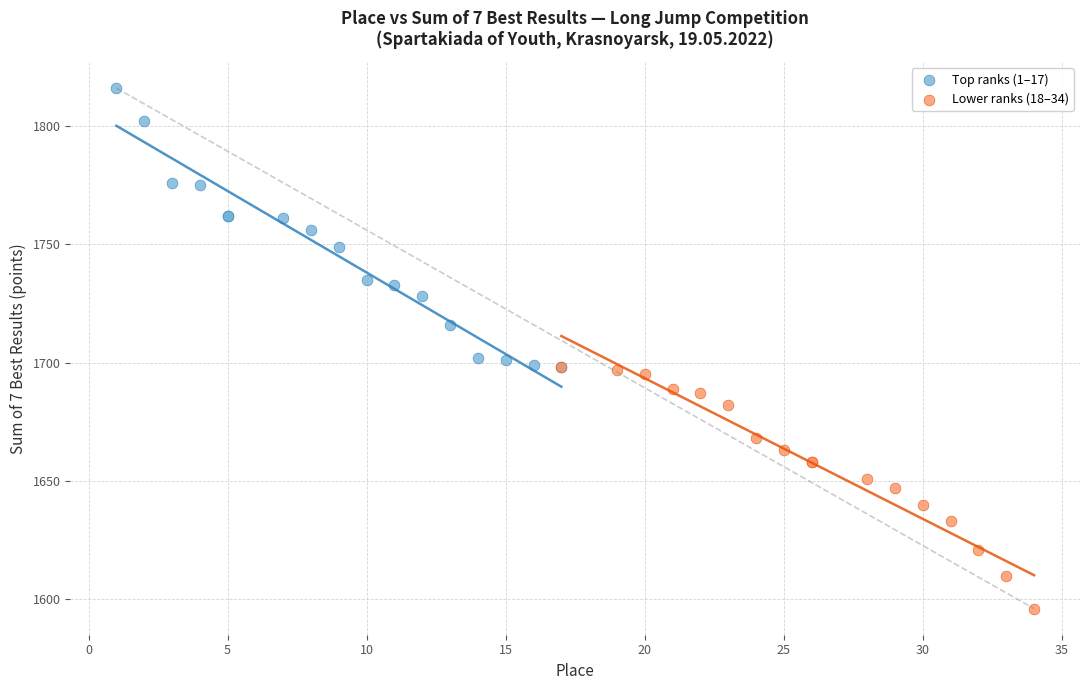

Which series has the largest Y range (max minus min)?

Top ranks (1–17)